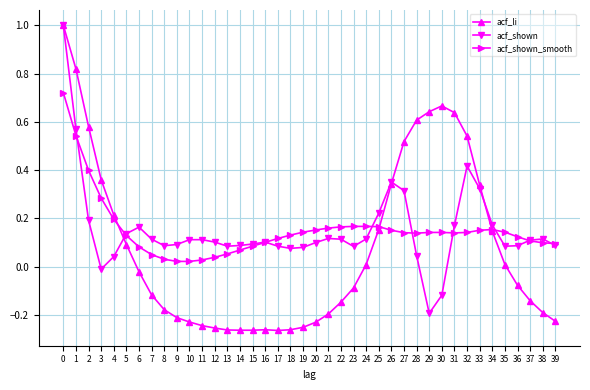

Which category has the lowest value in the acf_shown series?

29